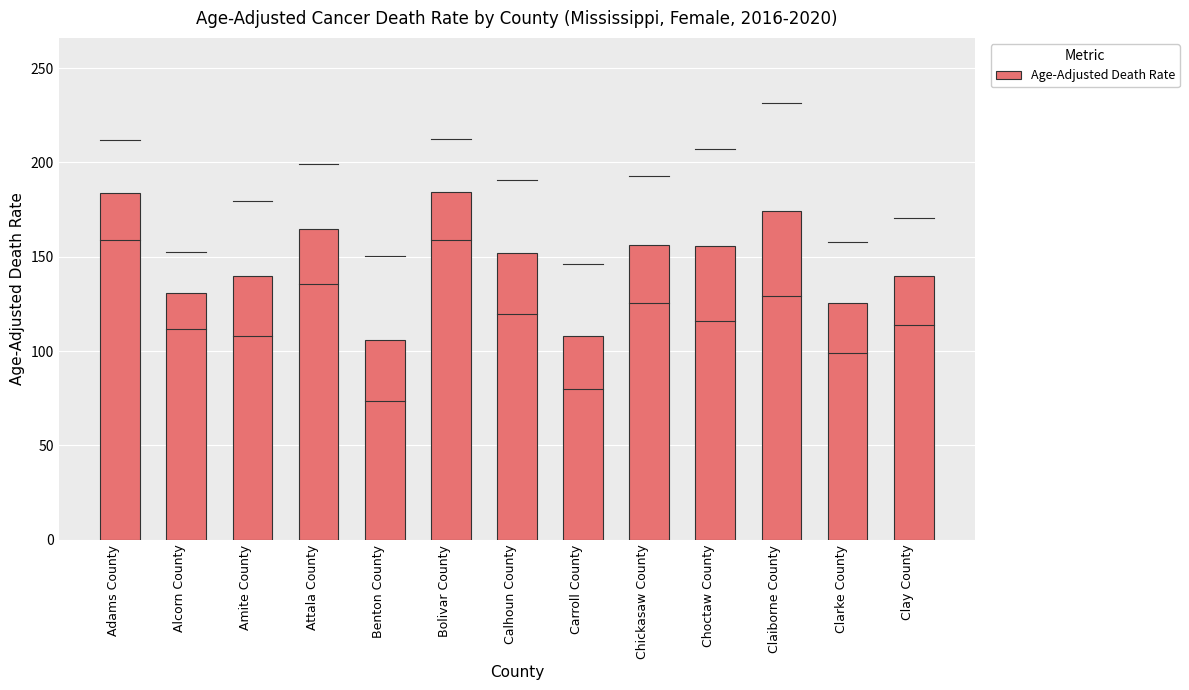

What is the approximate value at Benton County?

106.0